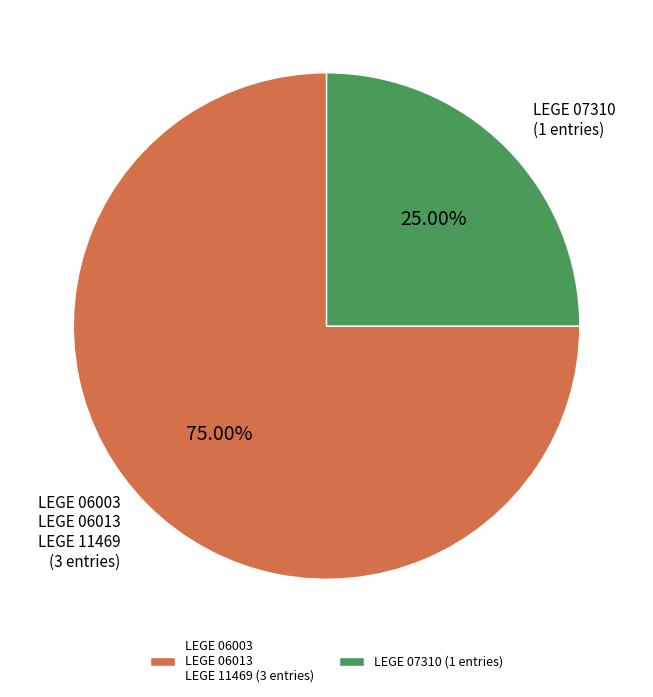

Is the sum of LEGE 07310 (1 entries) and LEGE 06003 LEGE 06013 LEGE 11469 (3 entries) greater than half?

Yes